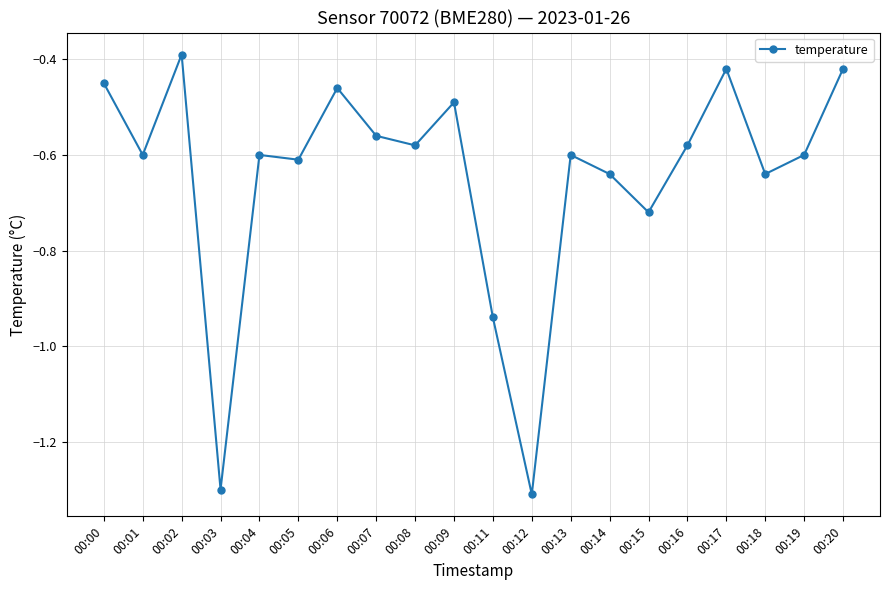

True or false: the data has more than 2 interior local peaks.

True